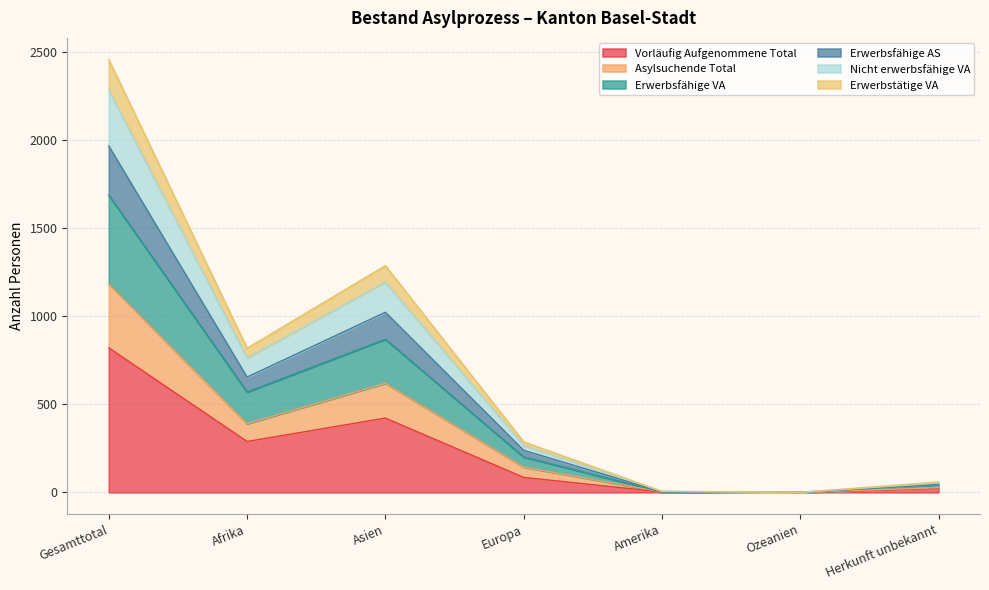

What is the value of the Erwerbstätige VA point at the 7th from the left?

47